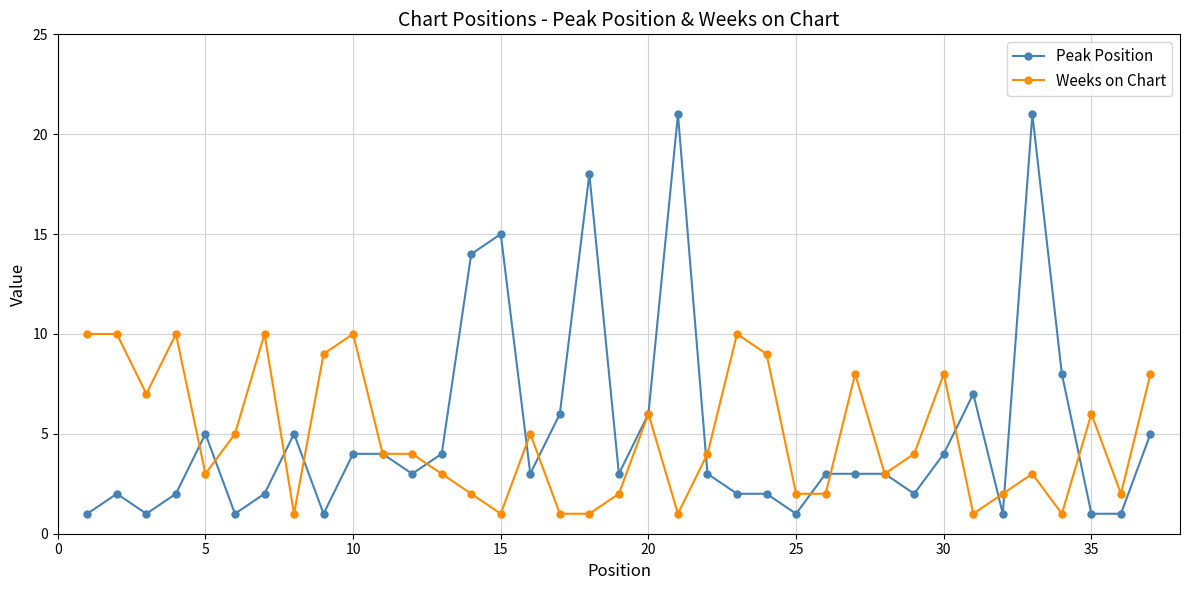

True or false: Weeks on Chart and Peak Position cross at least once.

True